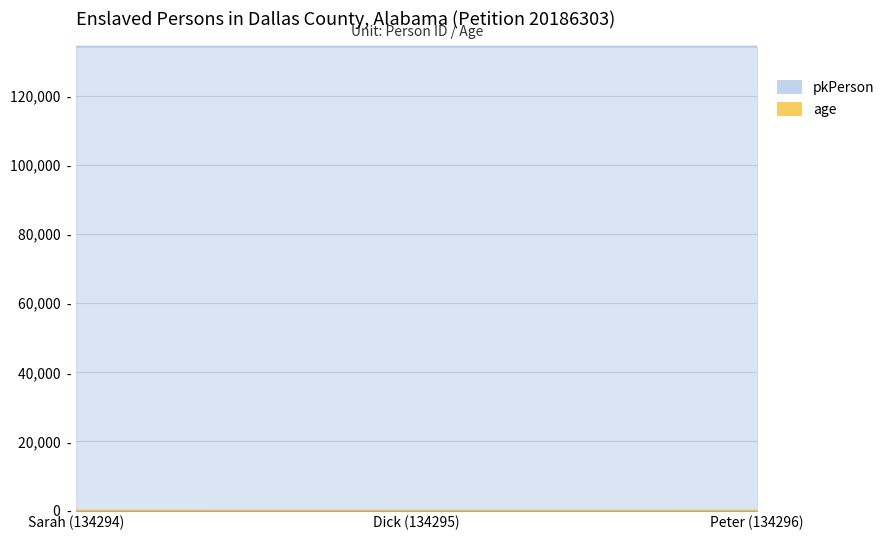

Reading left to right, transcribe all the data shown in this chart.

pkPerson: Sarah (134294)=134294	Dick (134295)=134295	Peter (134296)=134296
age: Sarah (134294)=50	Dick (134295)=30	Peter (134296)=20